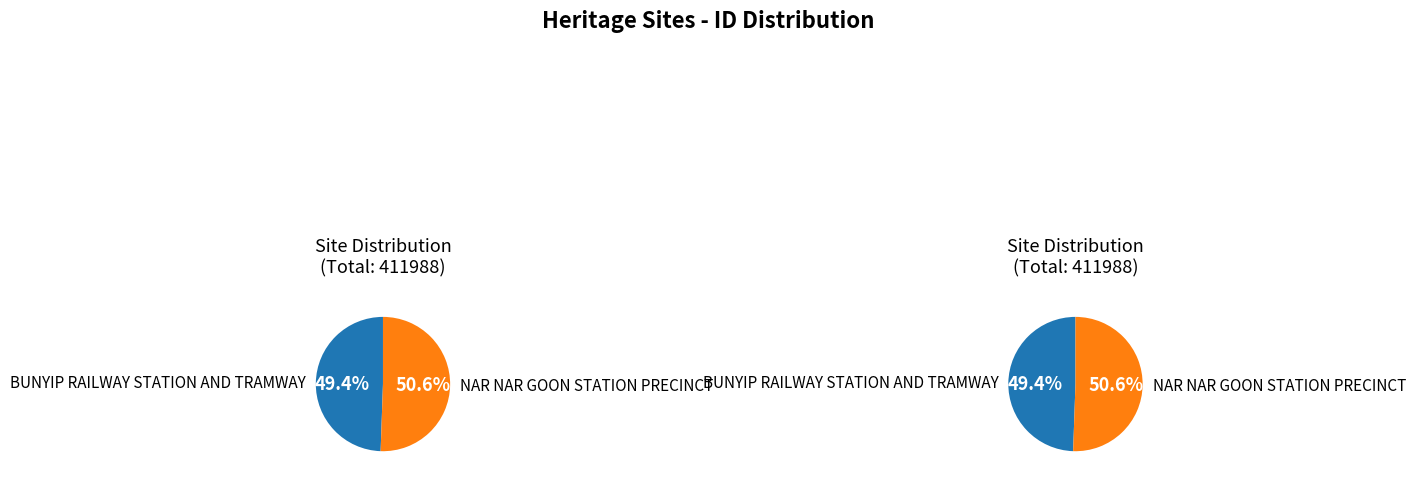

To the nearest percent, what portion does BUNYIP RAILWAY STATION AND TRAMWAY represent?

49%